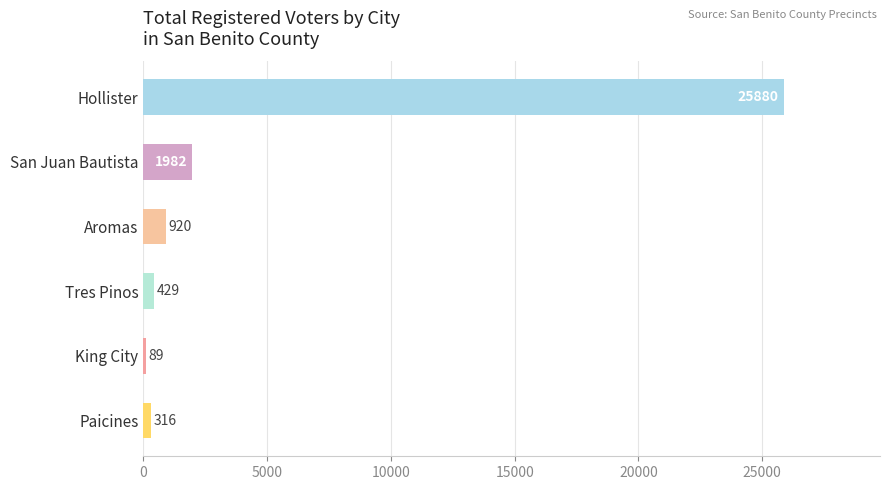

What is the maximum value shown in the chart?

25880